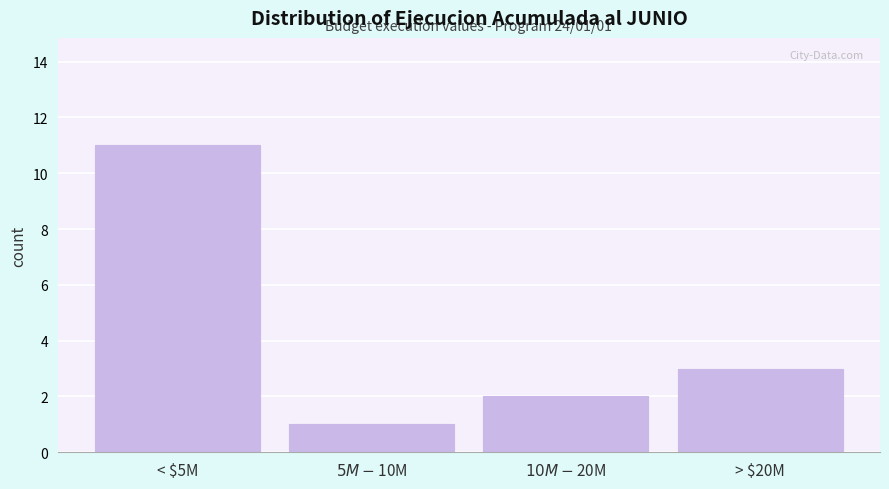

Reading right to left, what are all the values shown in this chart?

3	2	1	11